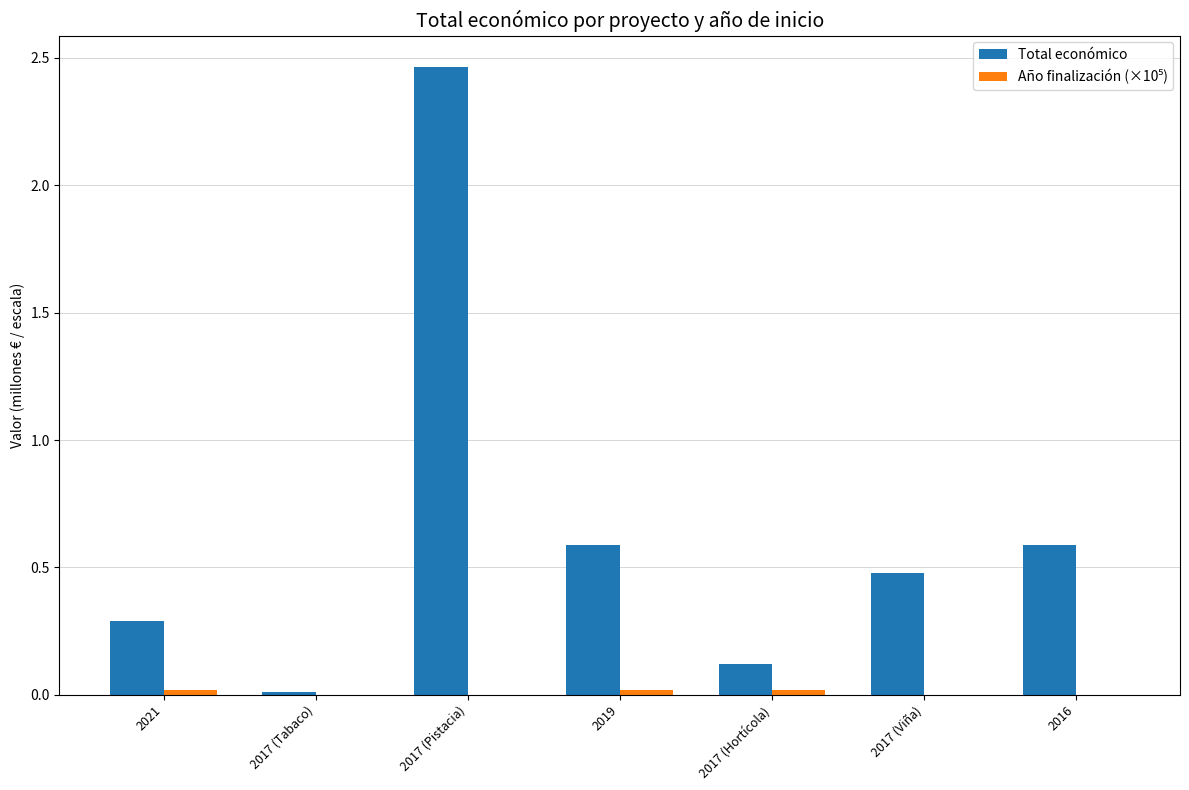

Between 2017 (Pistacia) and 2017 (Viña), which series saw the biggest shift?

Total económico